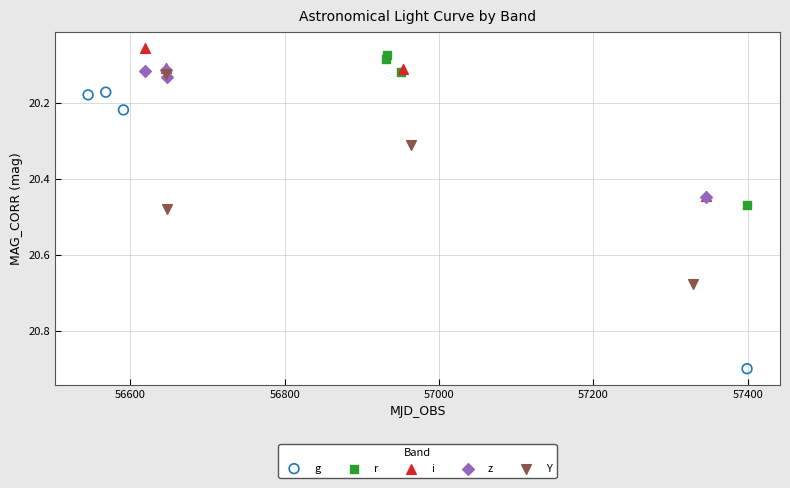

Which series has the widest spread of Y values?

g